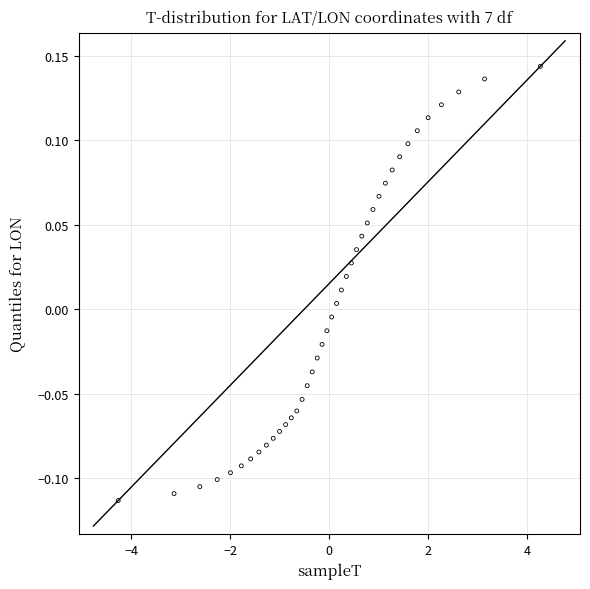

What is the range of Y values (max minus min)?

0.3